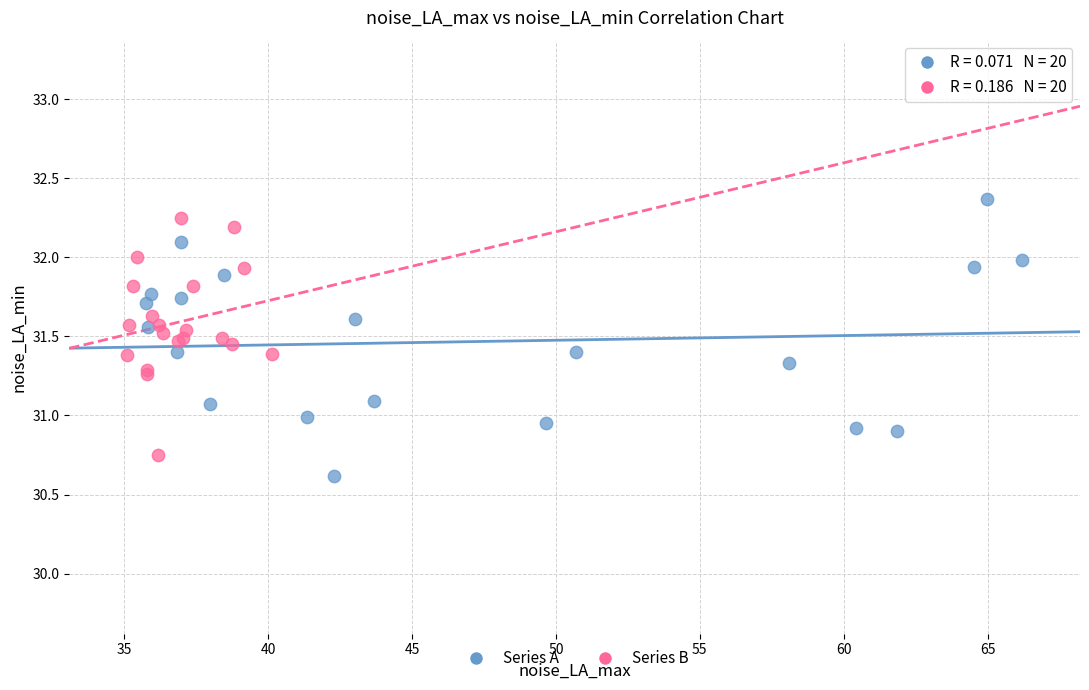

Which series has the widest spread of Y values?

Series A